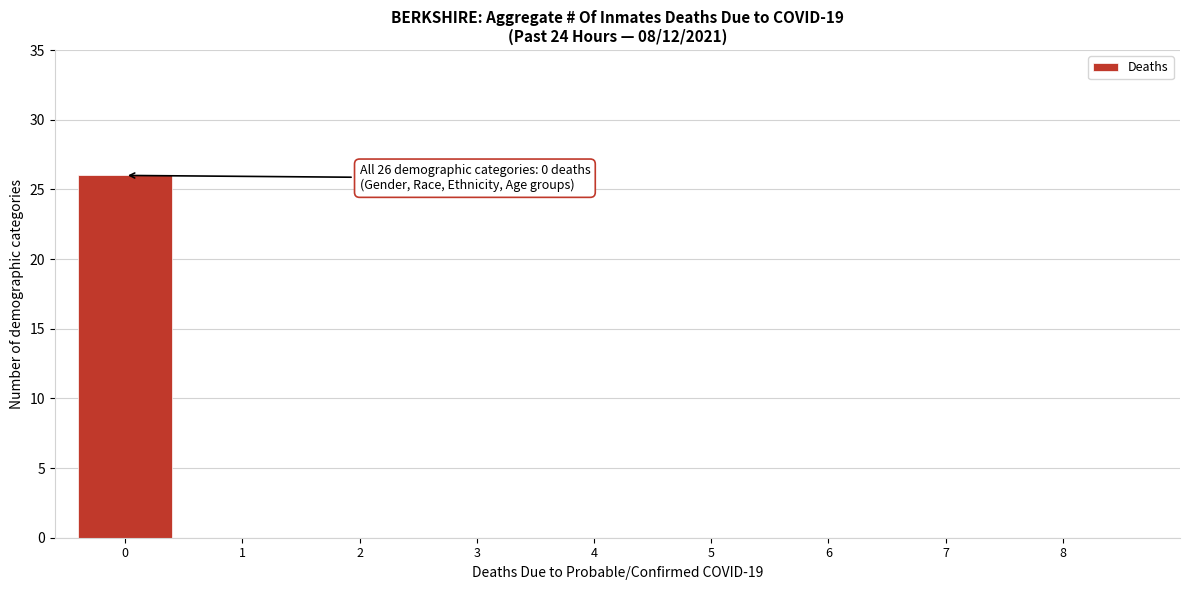

Reading left to right, extract all data points from this chart.

0=26	1=0	2=0	3=0	4=0	5=0	6=0	7=0	8=0